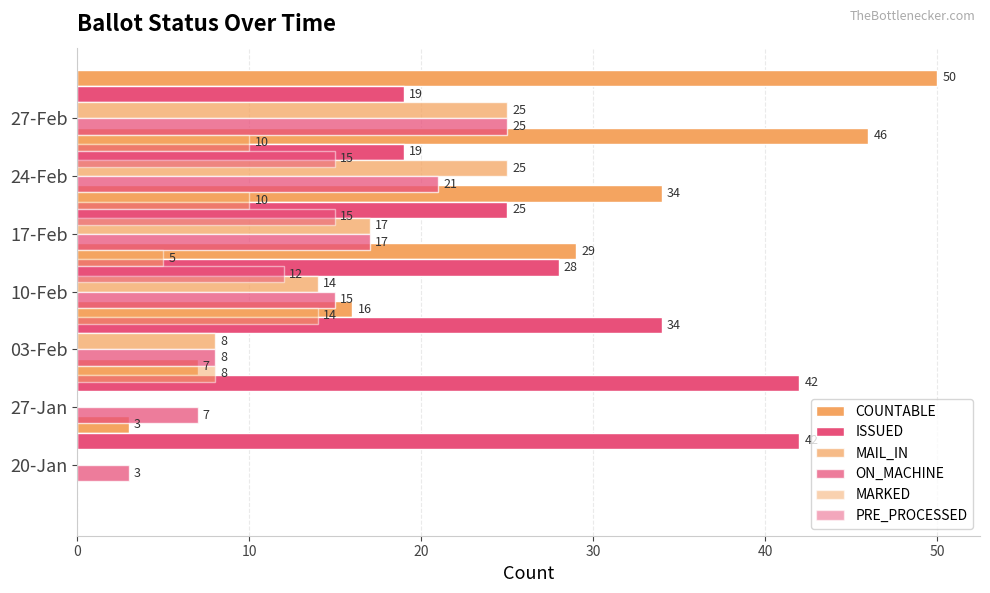

The value of MAIL_IN at 20-Jan is 0. True or false?

True